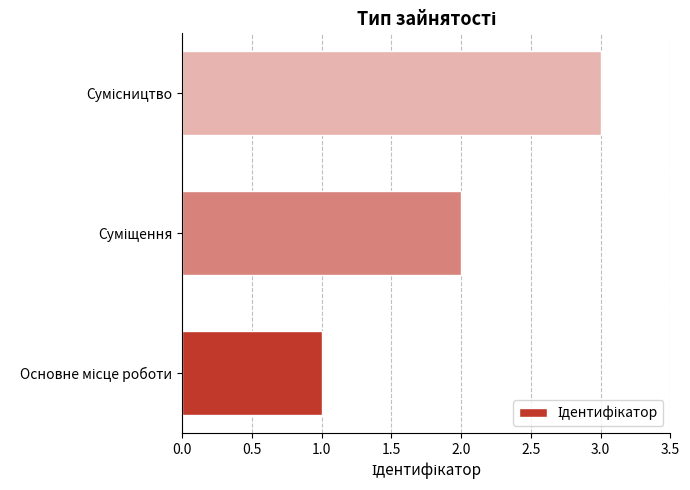

What is the sum of all values?

6